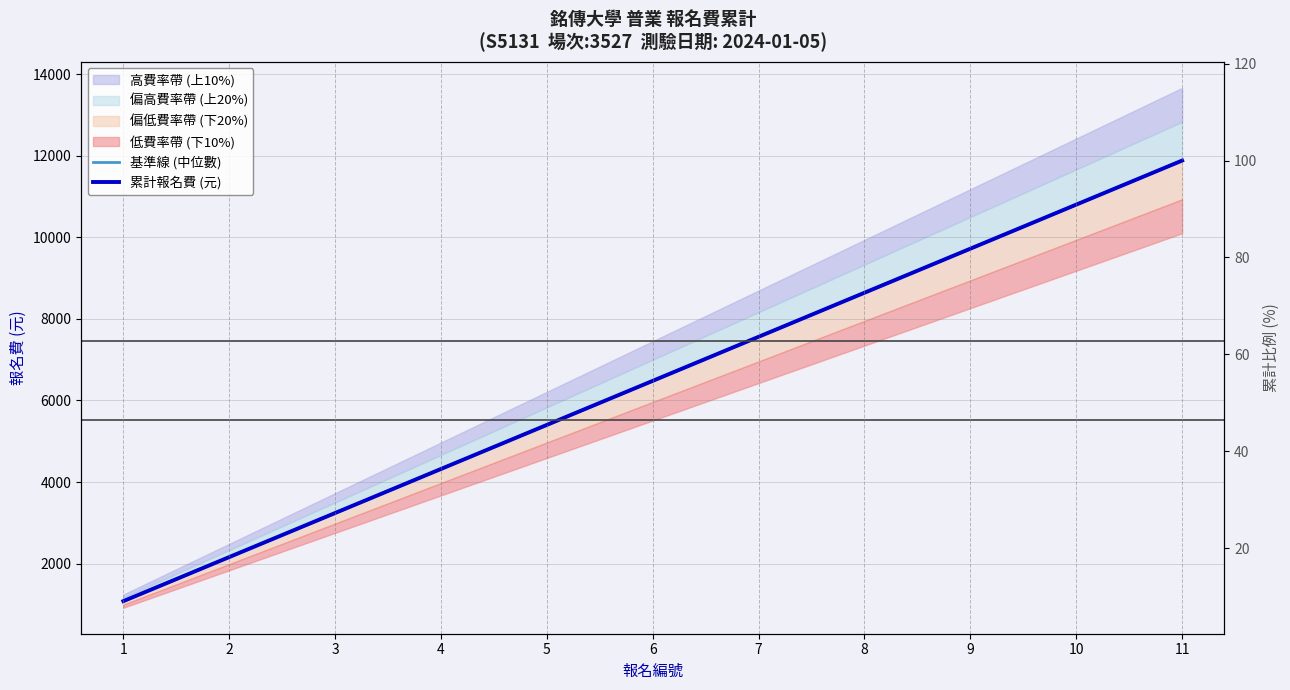

The 累計報名費 (元) series shows 3240 at 3. True or false?

True